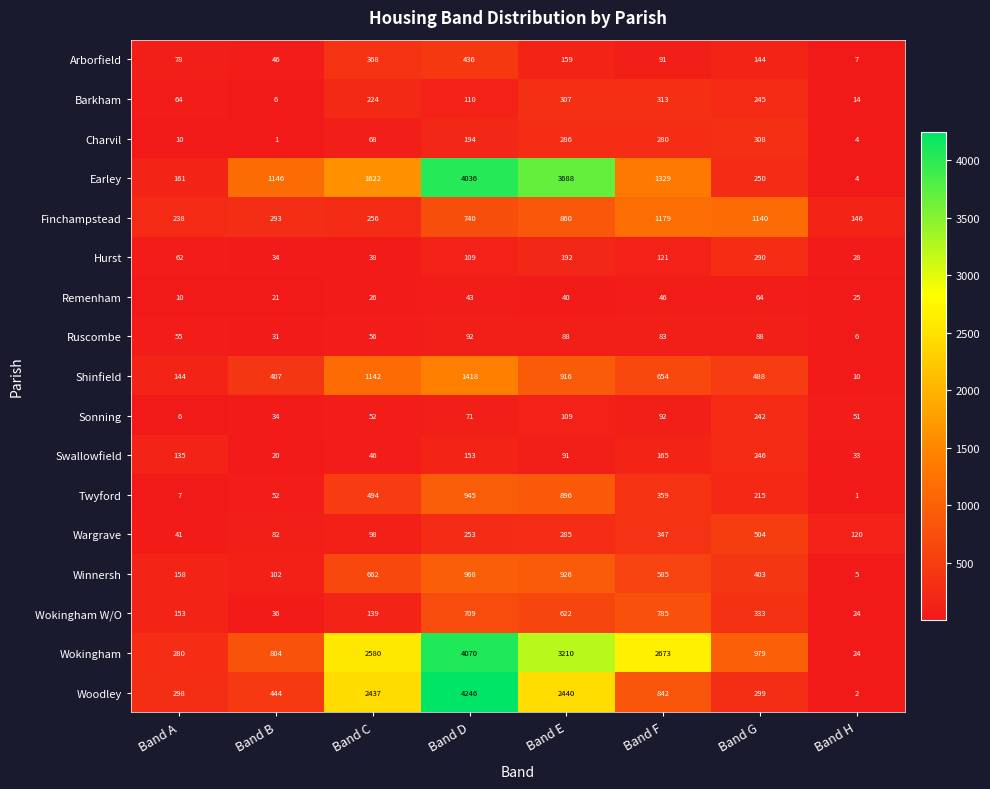

How many distinct data groups are displayed?

17